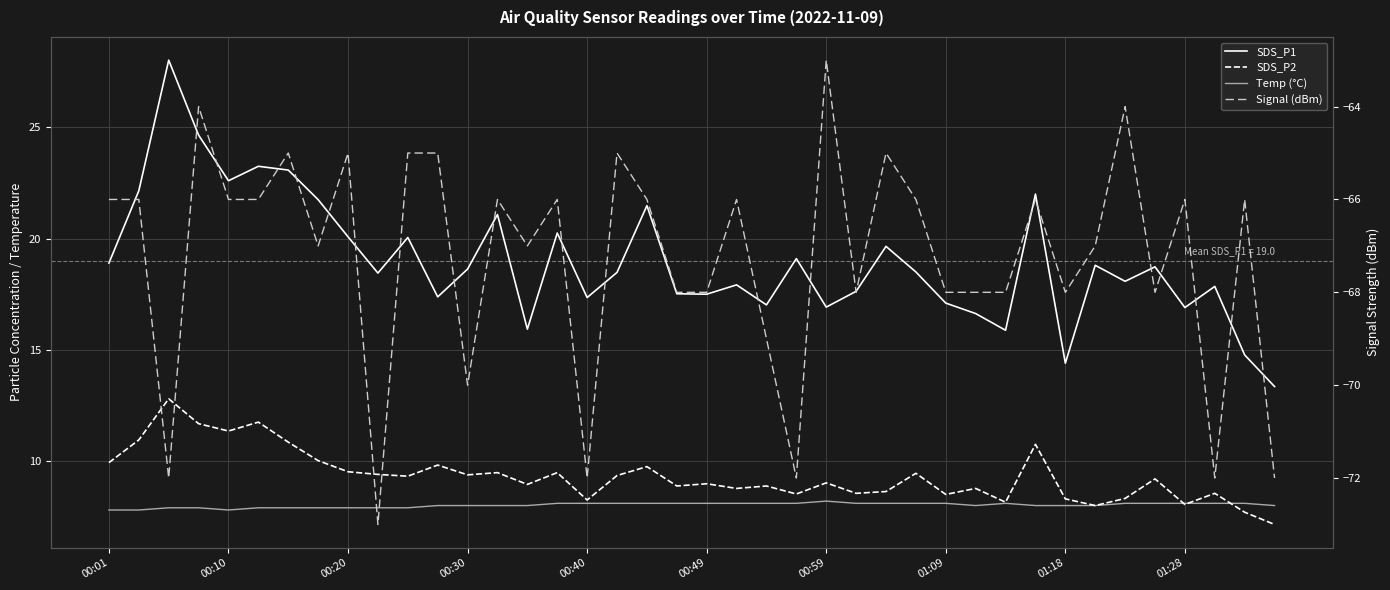

The value of SDS_P1 at 00:10 is 35.3. True or false?

False